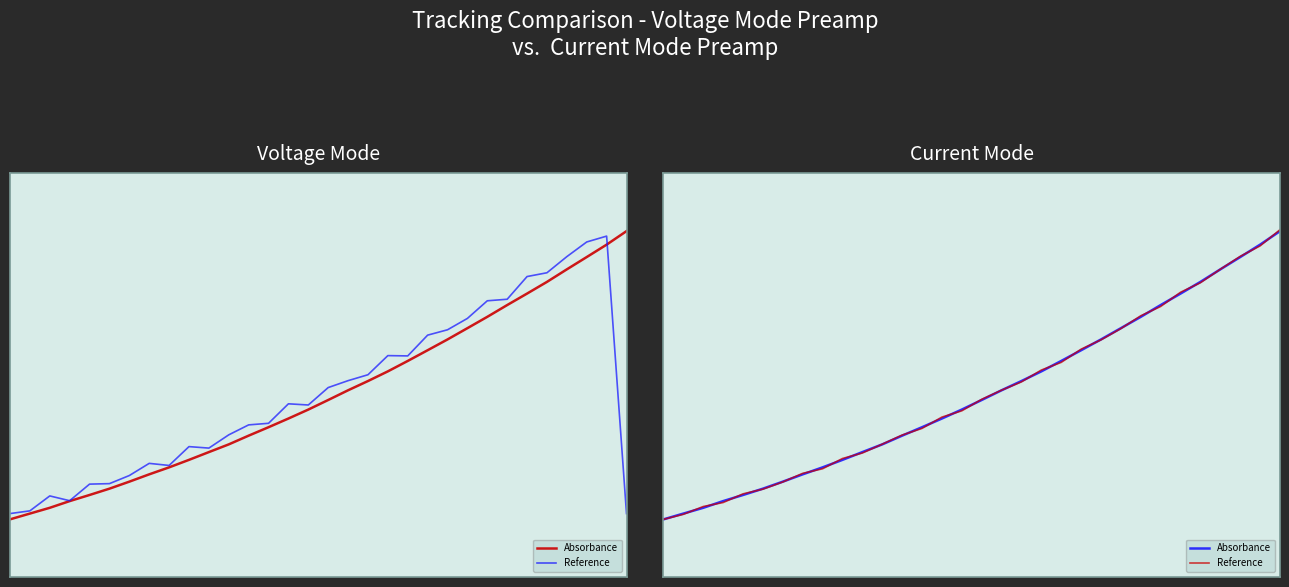

Which series has the largest range (max minus min)?

Reference